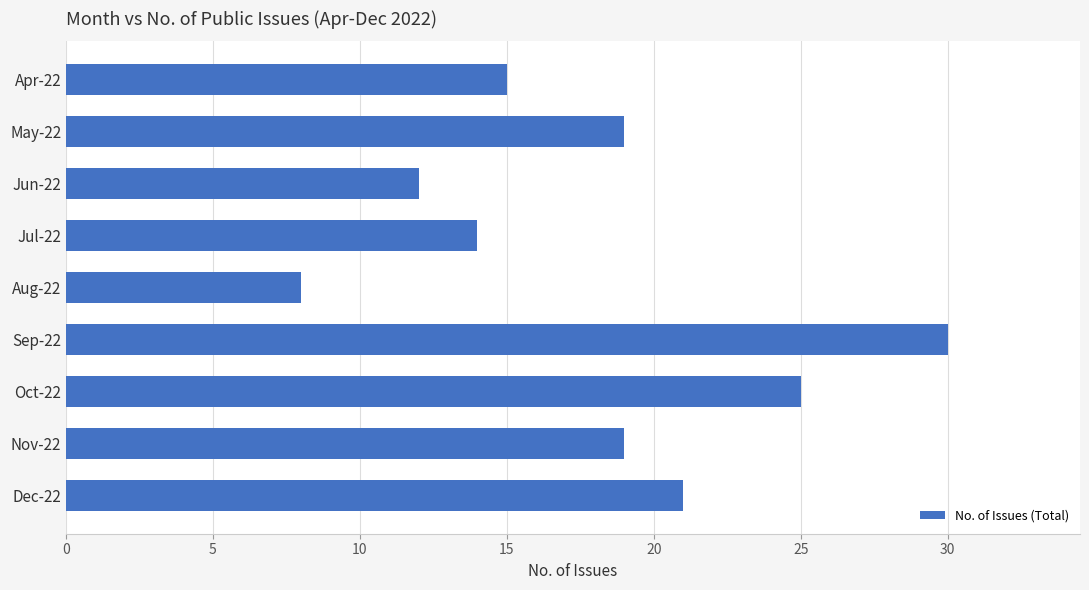

What is the average value?

18